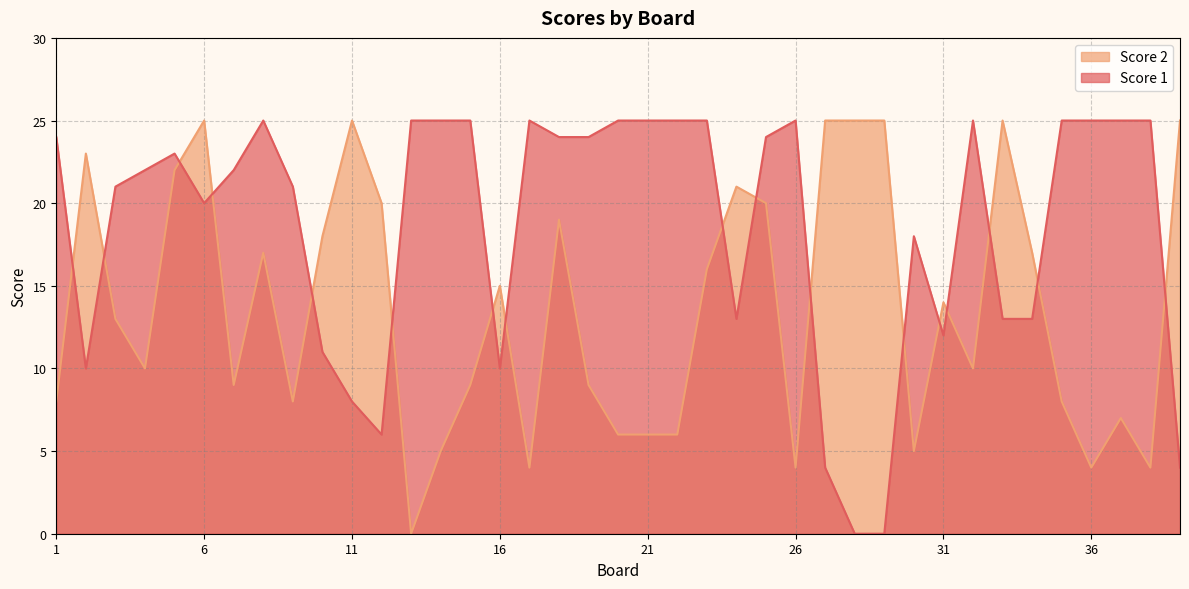

What is the maximum value shown in the chart?

25